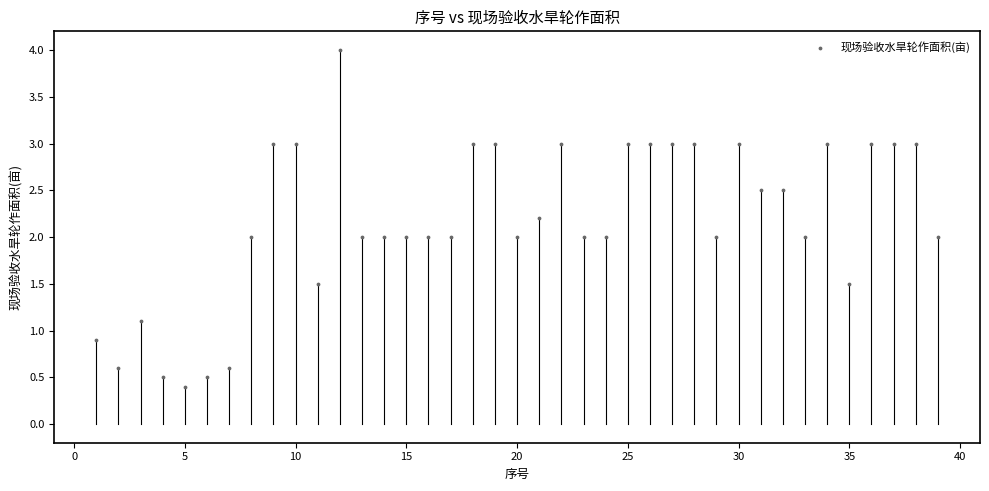

What is the range of Y values (max minus min)?

3.6